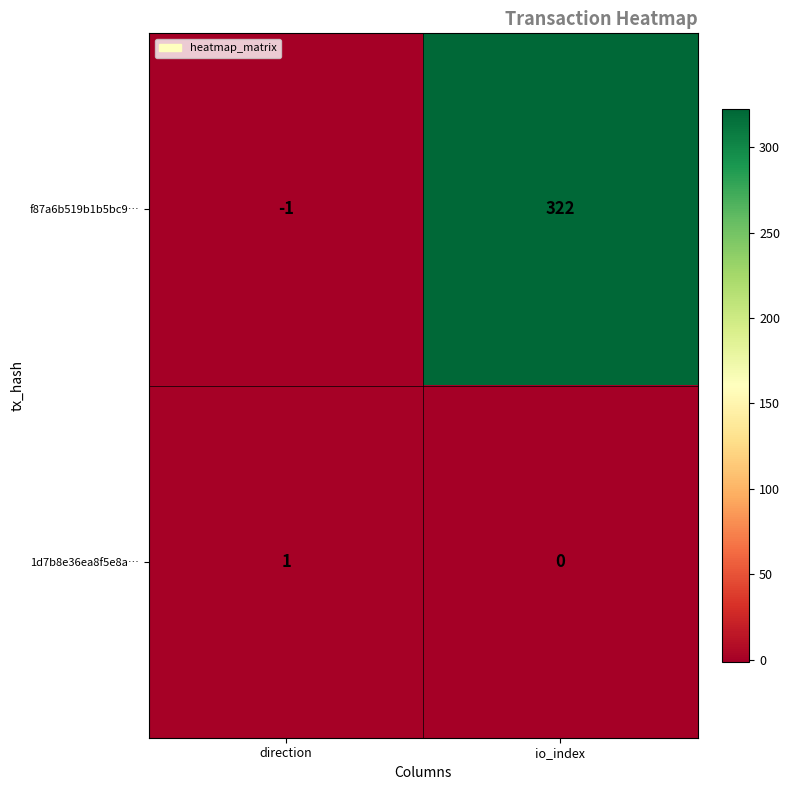

What is the sum of all f87a6b519b1b5bc9… values?

321